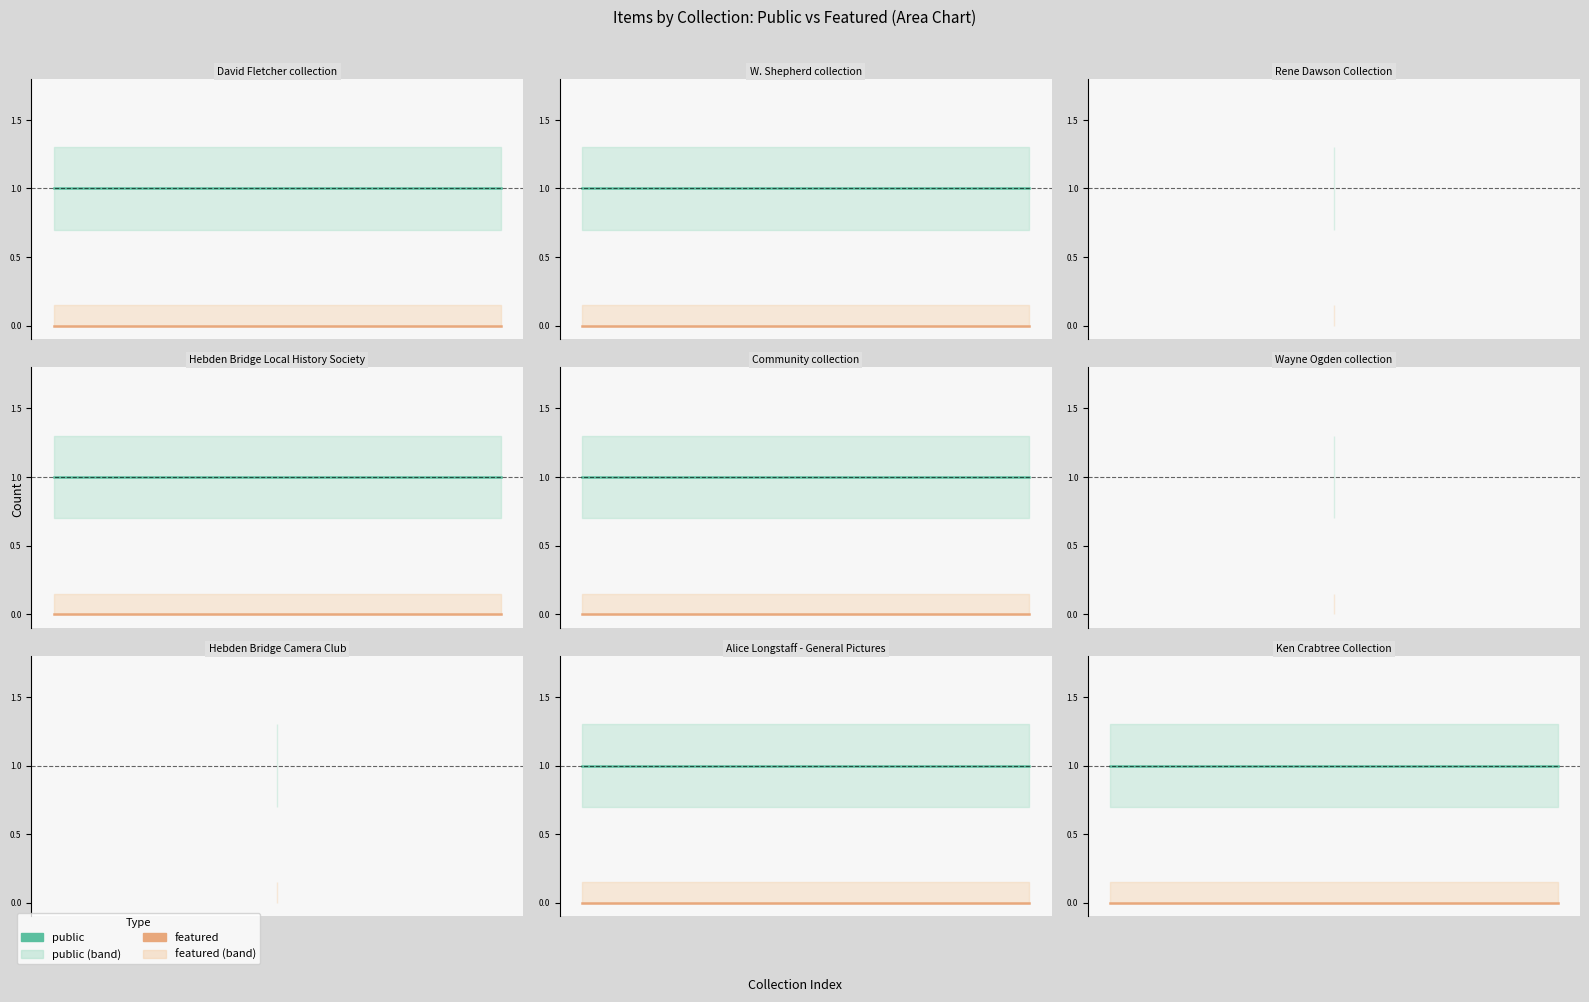

The value of public at 1 is 2. True or false?

False